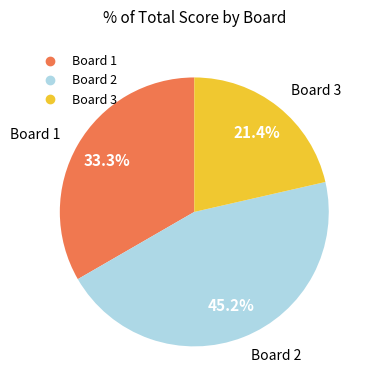

How much of the chart is everything except Board 3?

78.6%